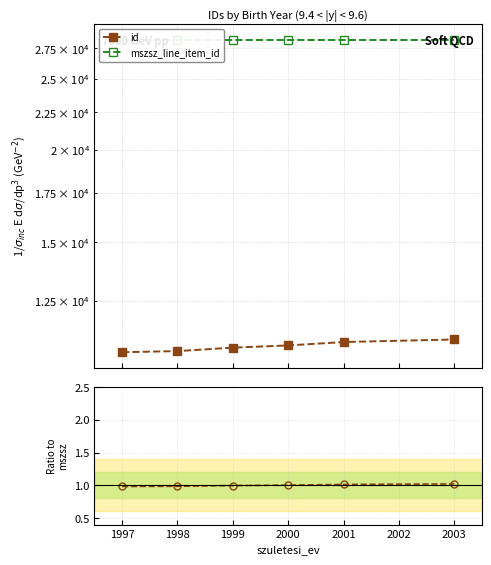

Which has a higher value, 2000 or 1998?

2000